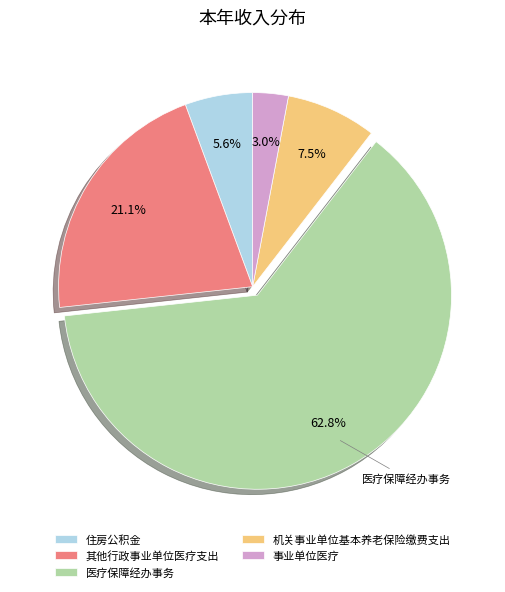

What is the smallest slice in the pie chart?

事业单位医疗